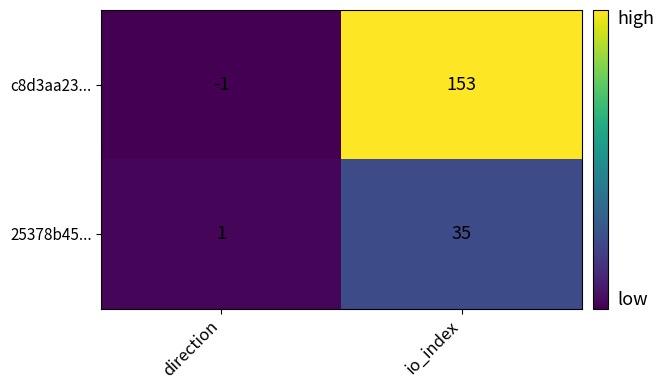

At how many categories does at least one series exceed 59?

1